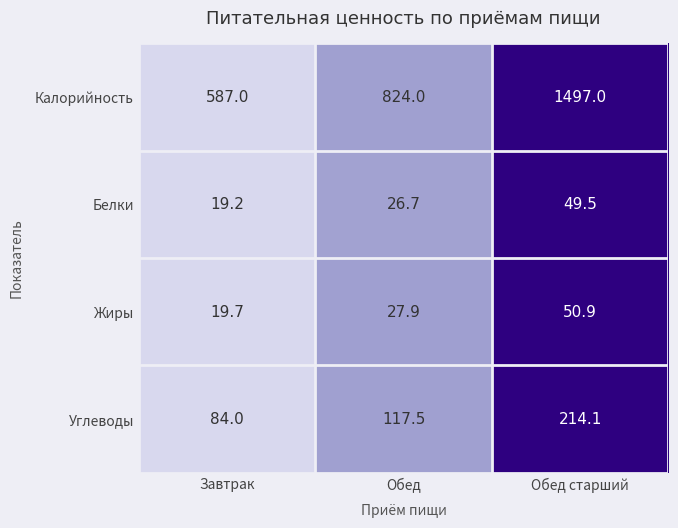

What is the average value of the Жиры series?

32.8